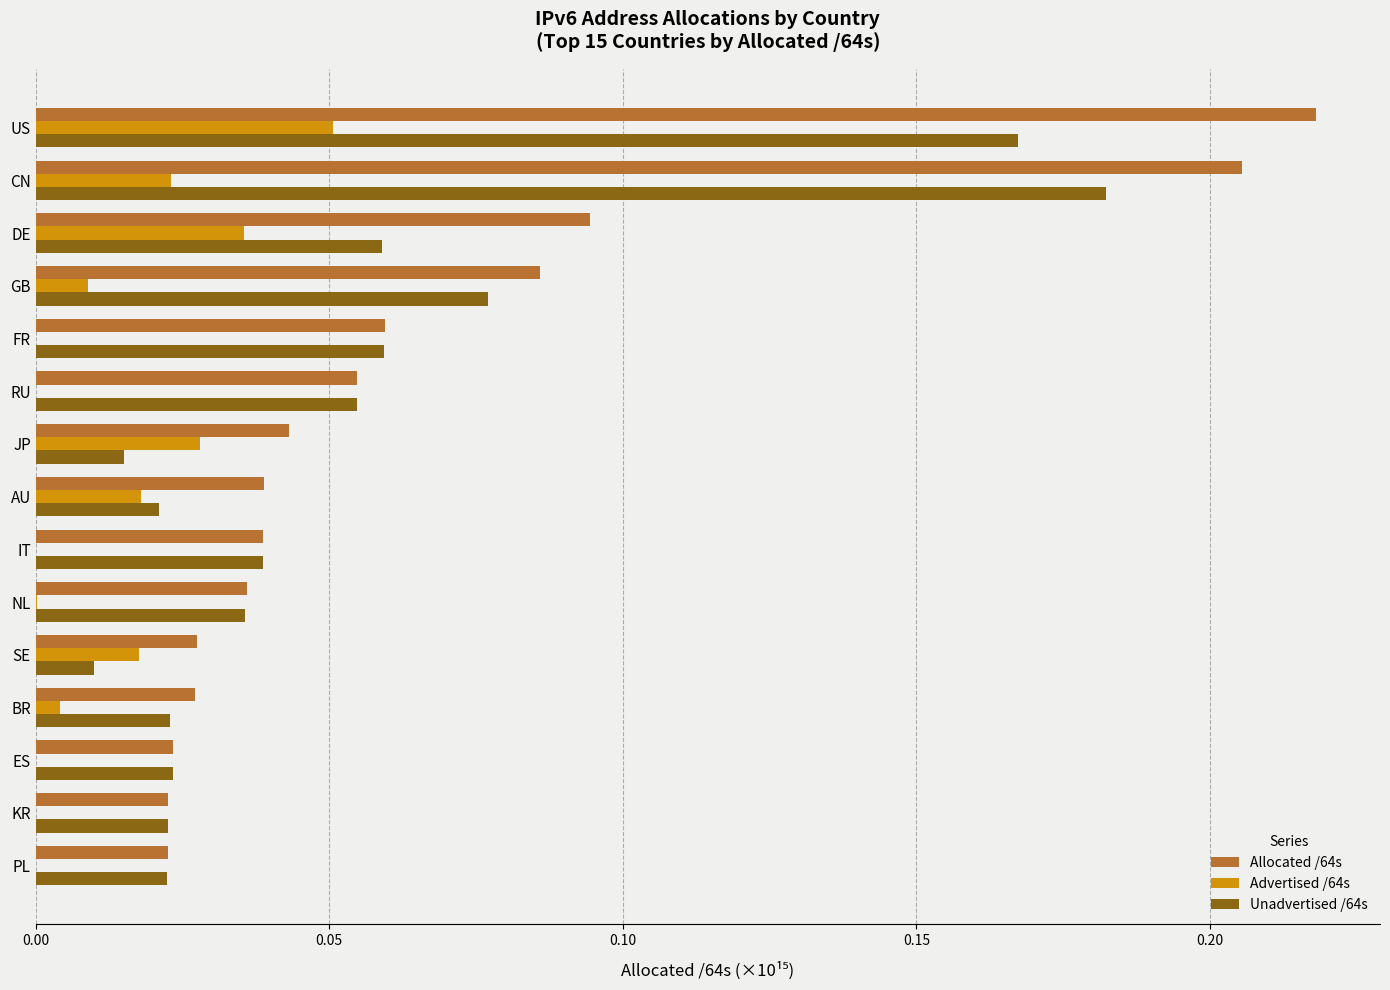

The Allocated /64s series shows 0.0 at FR. True or false?

False